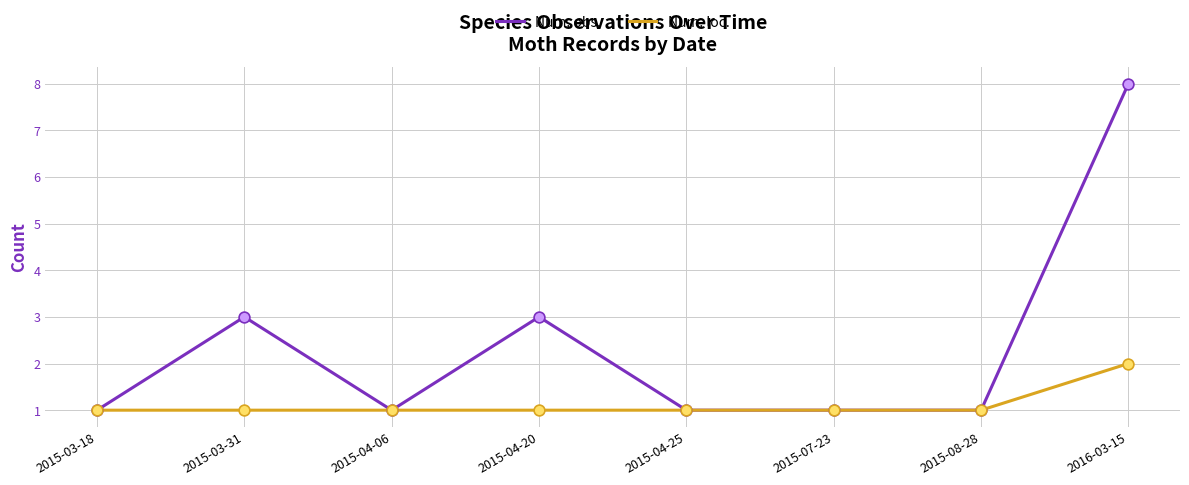

At which category is the sum across all series the highest?

2016-03-15